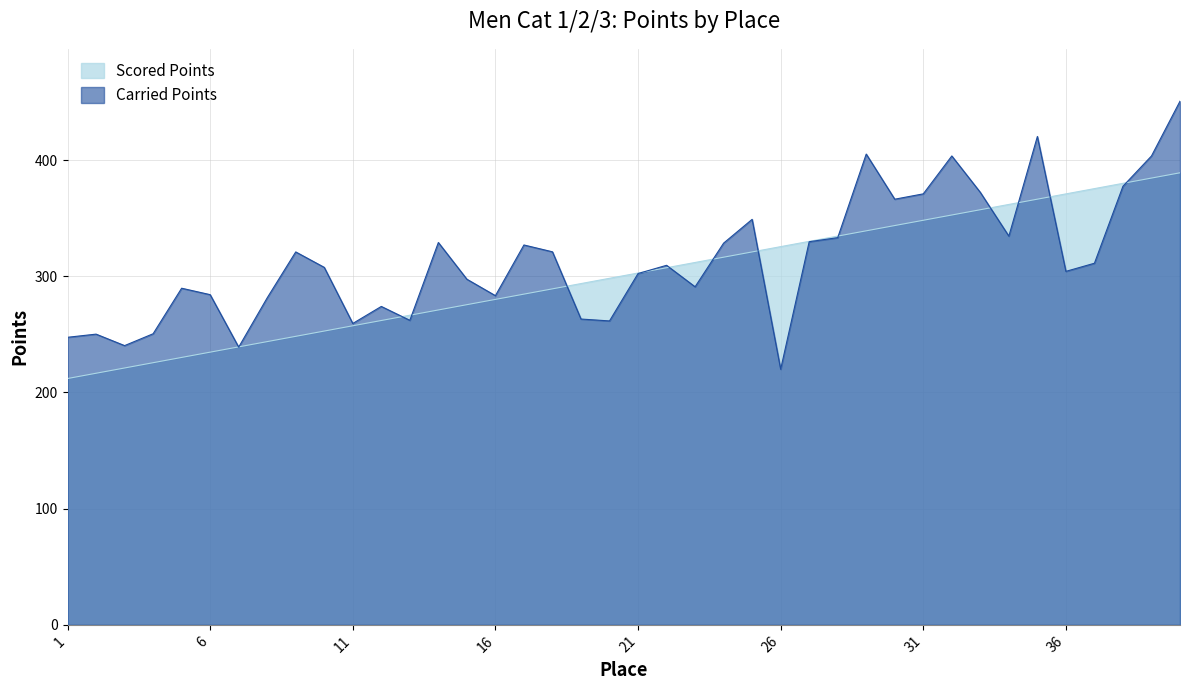

How many times do Scored Points and Carried Points cross each other?

14